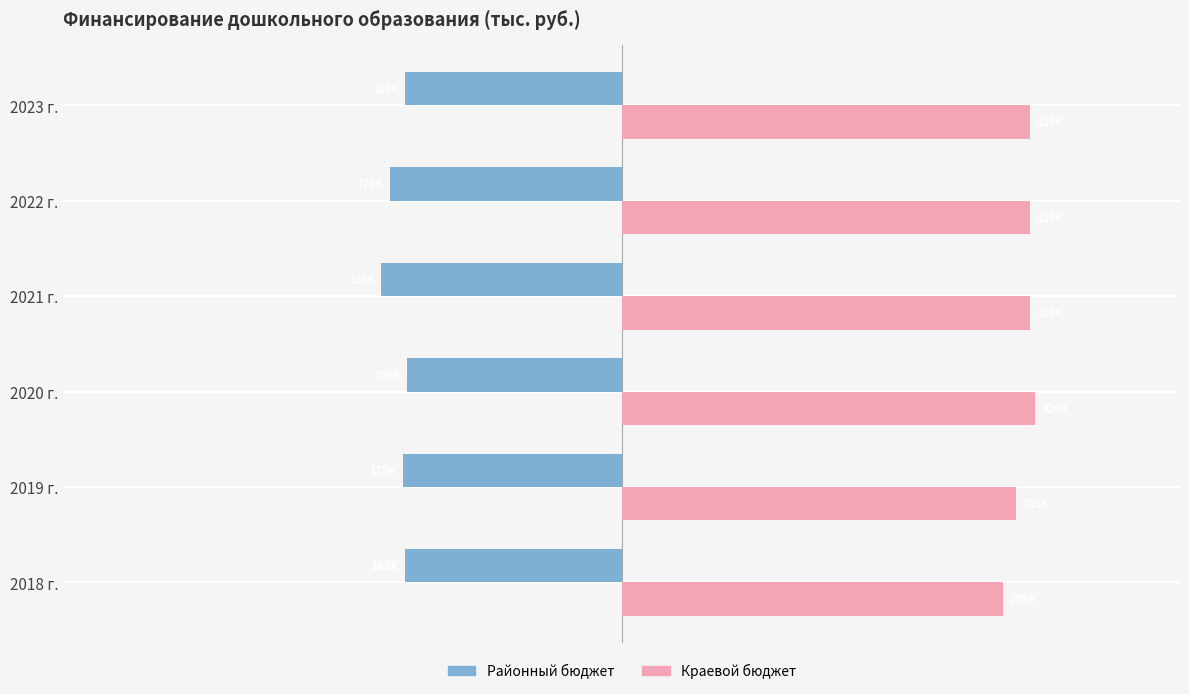

List the series in order of their overall mean, highest first.

Краевой бюджет, Районный бюджет